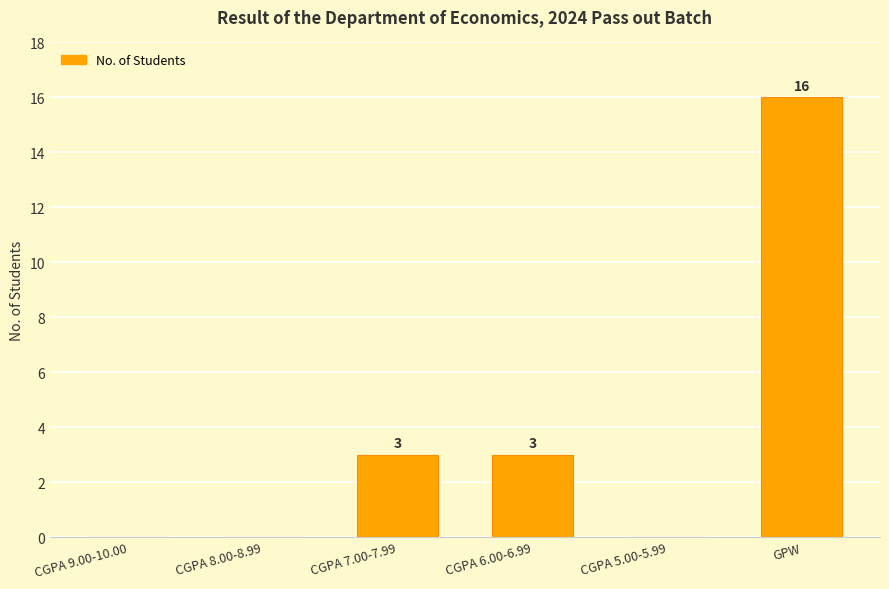

How many positive values are there?

3